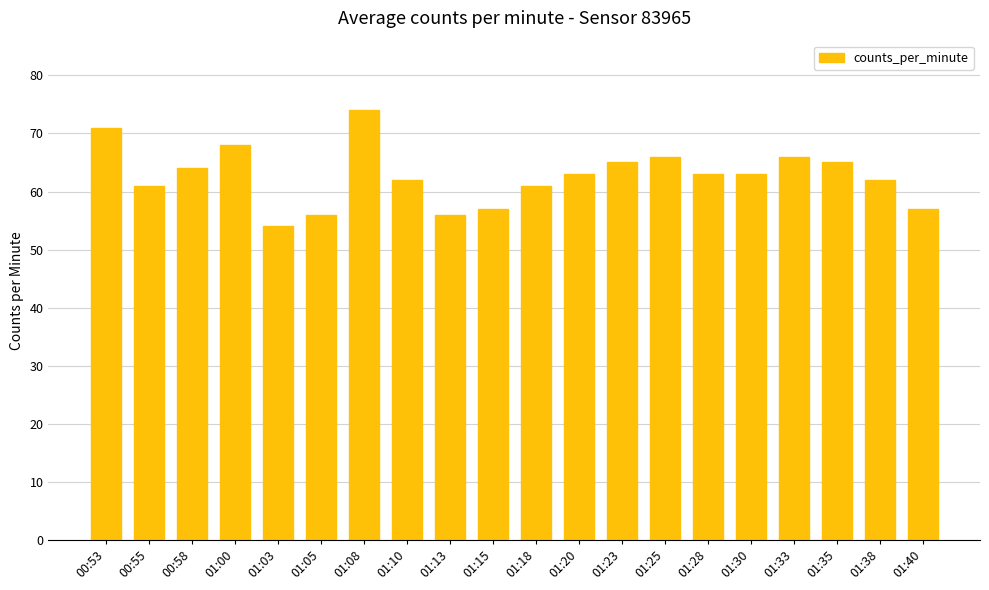

What is the ratio of the value at 01:28 to the value at 01:18?

1.0